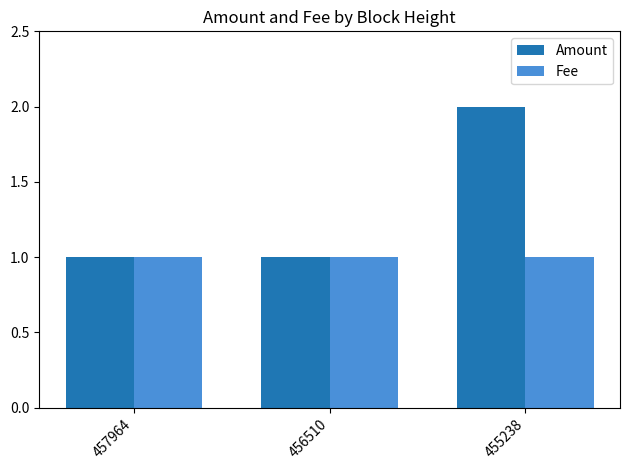

List the series in order of their peak value, highest first.

Amount, Fee